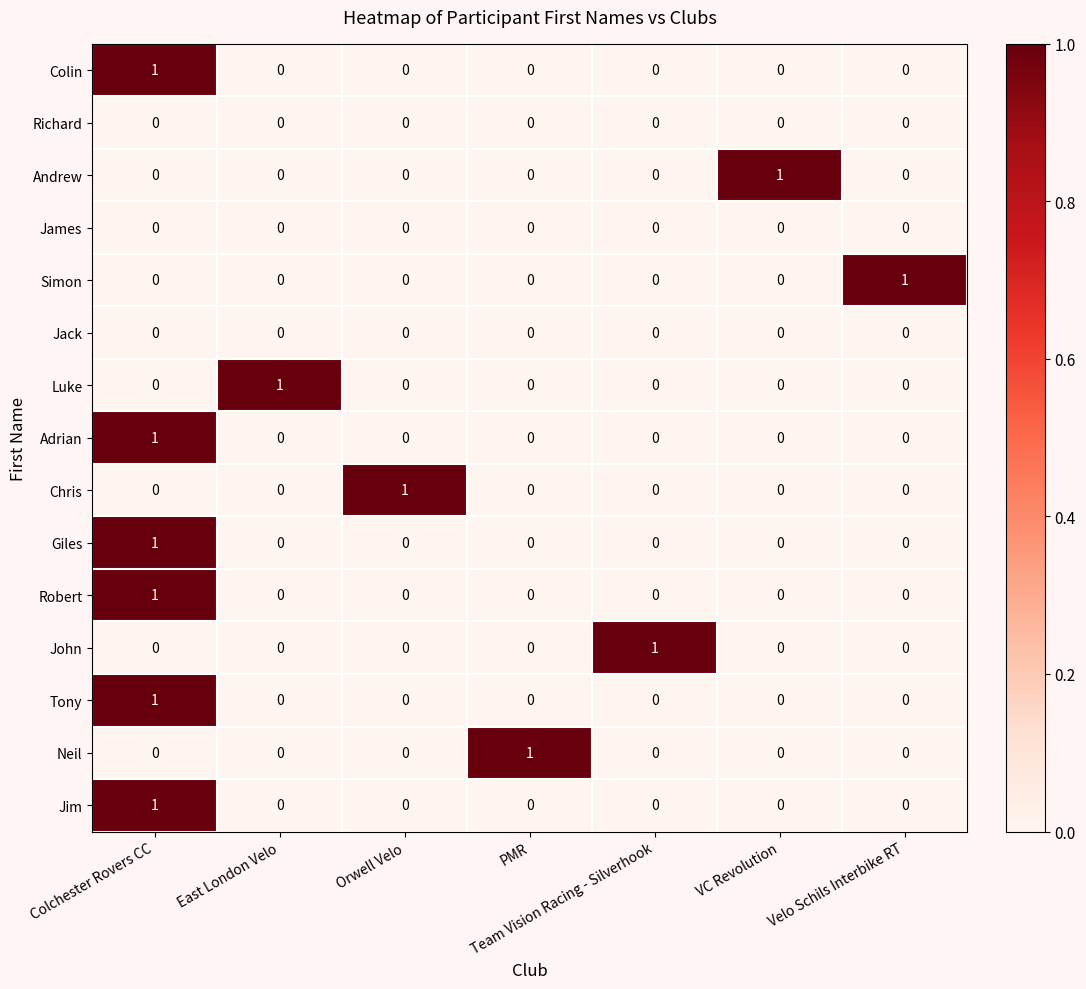

At how many categories does at least one series exceed 0?

7